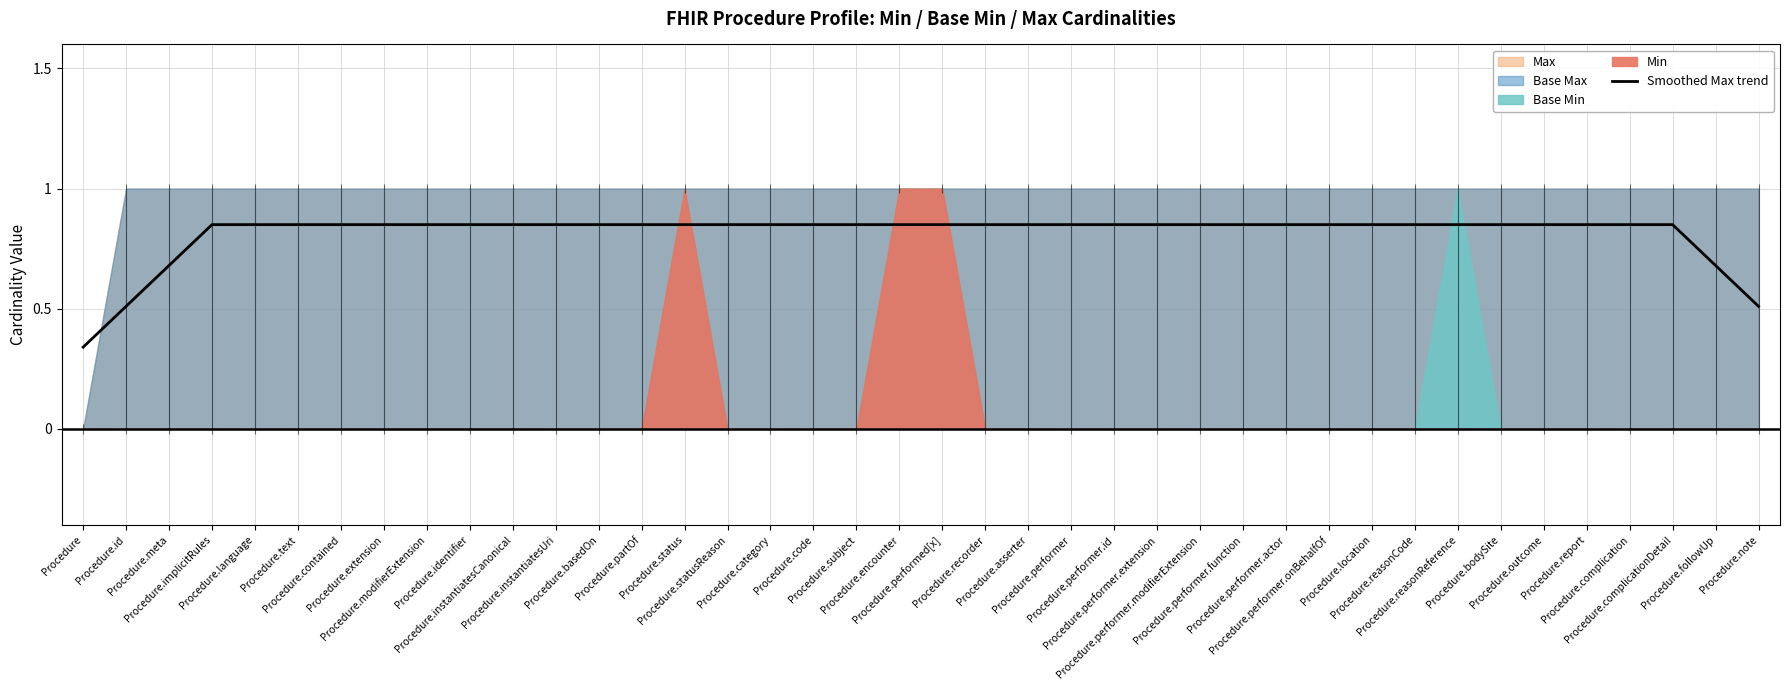

What is the difference between the second highest and minimum values?

0.5